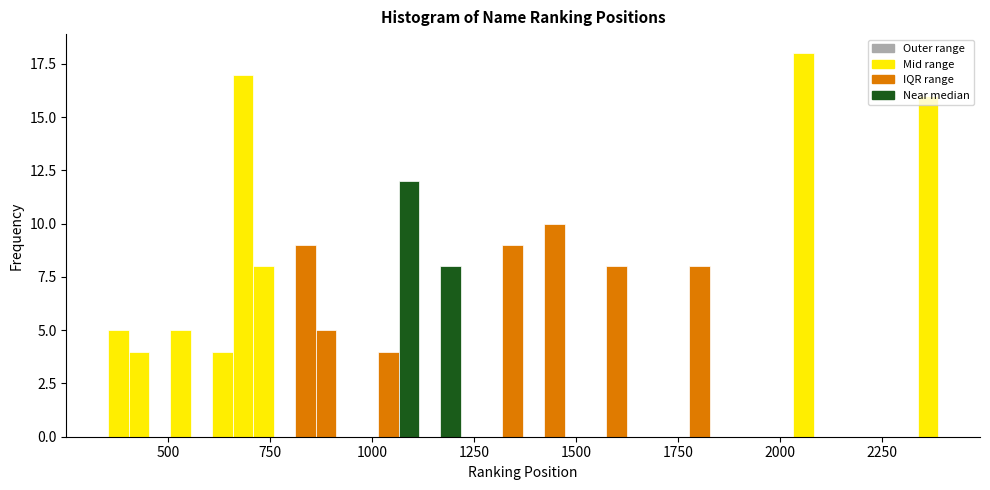

Read against the x-axis, roughly where is the centre of the tallest bar?

2050